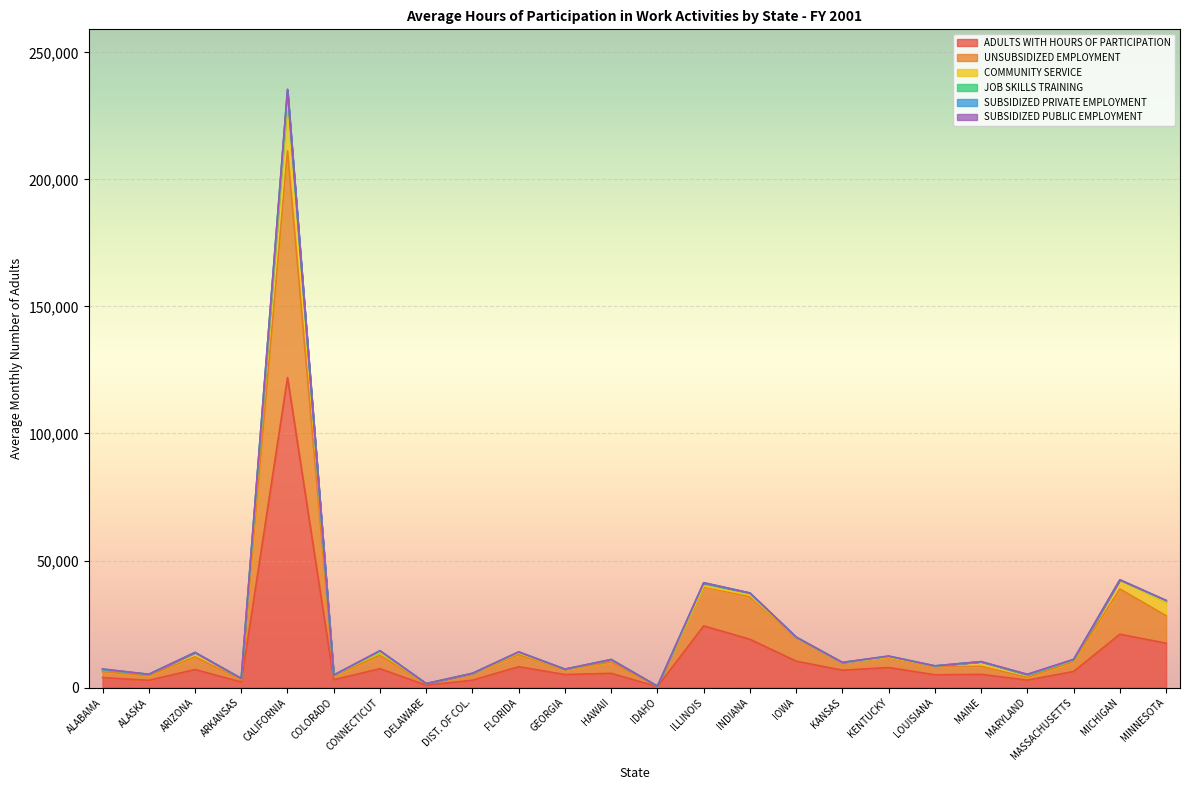

At which label does ADULTS WITH HOURS OF PARTICIPATION reach its peak?

CALIFORNIA